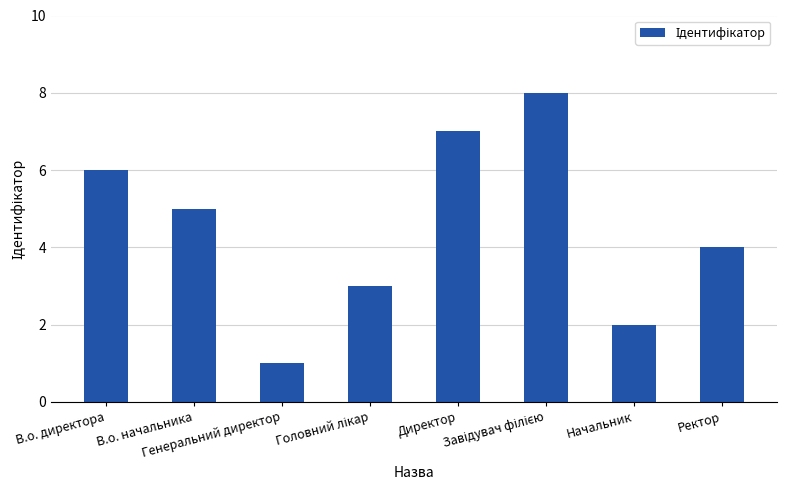

What is the maximum value shown in the chart?

8